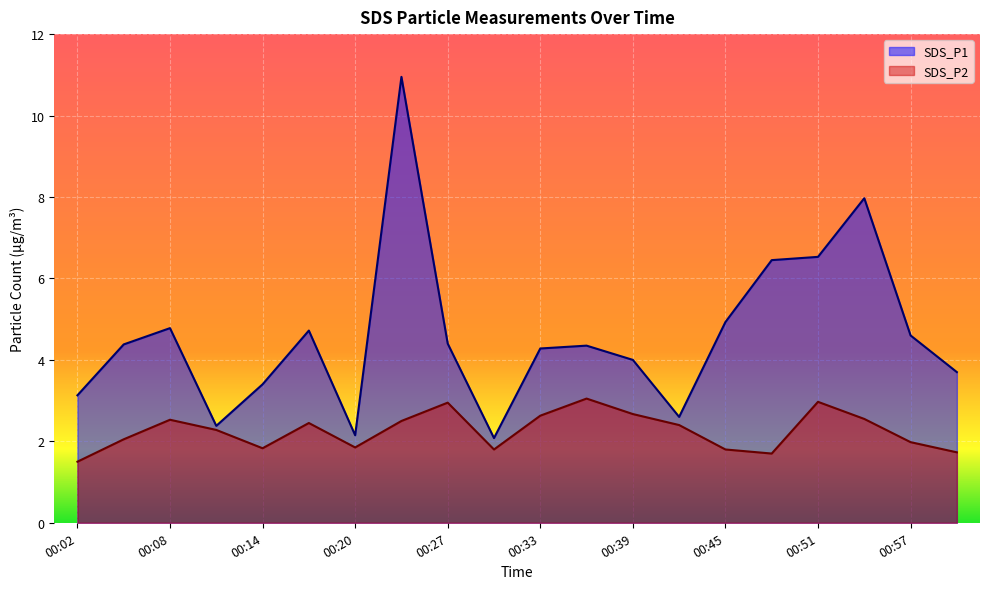

The value of SDS_P1 at 00:02 is 5.5. True or false?

False